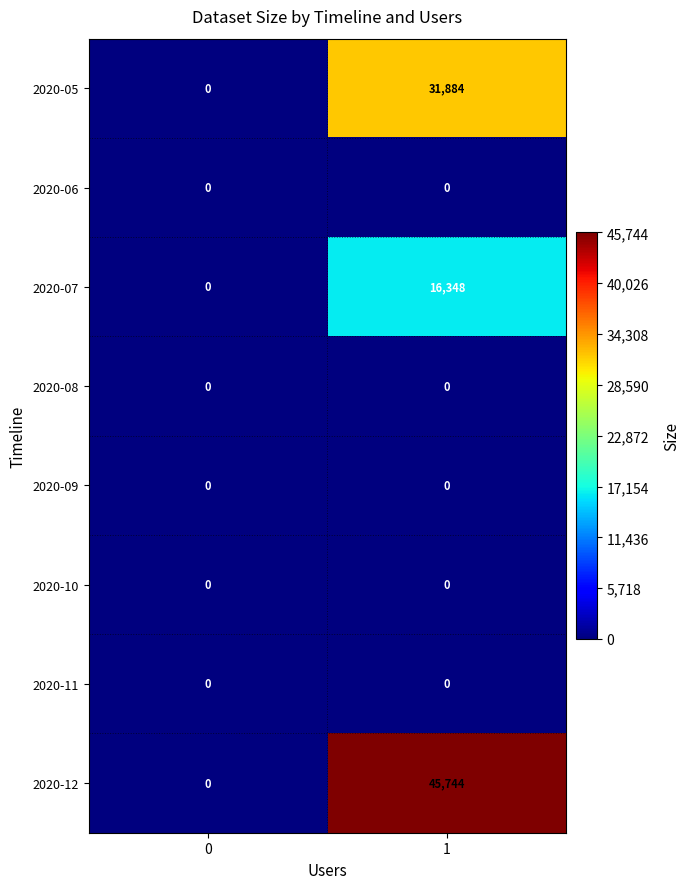

Which series has the largest total across all categories?

2020-12